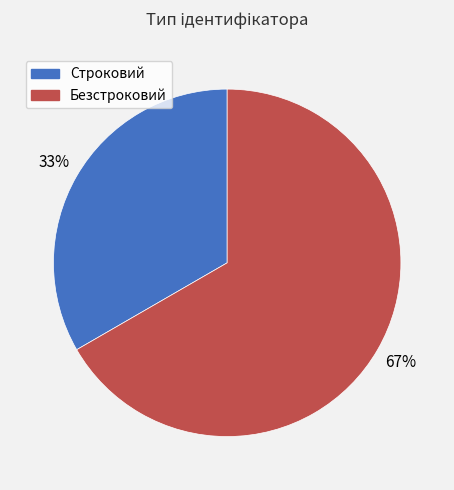

To the nearest percent, what is the average slice percentage?

50%